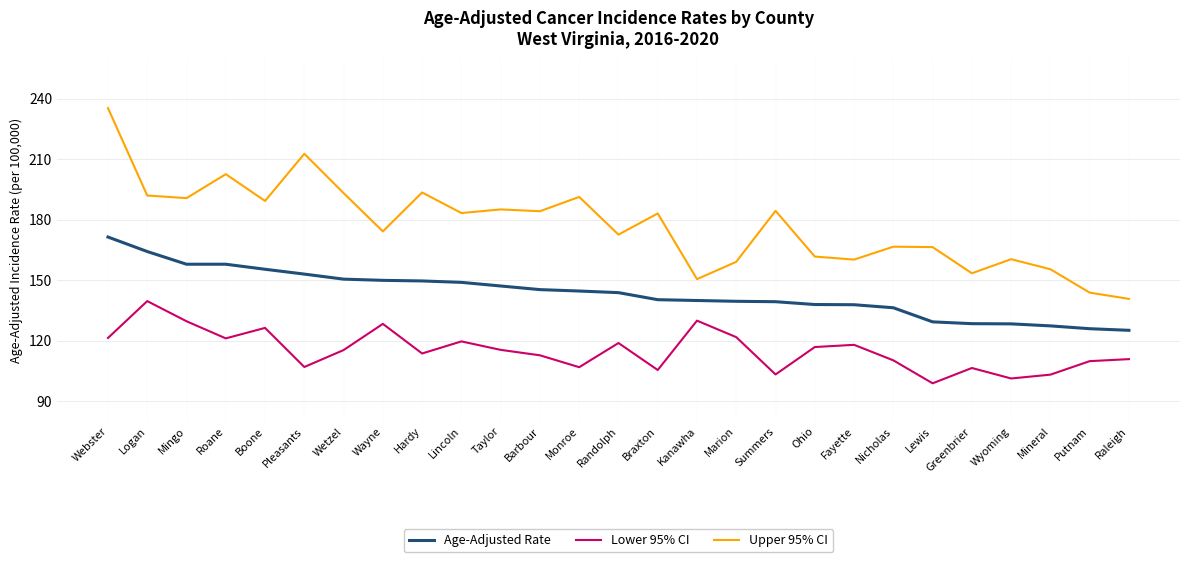

What value does the Lower 95% CI series have at Fayette?

117.9